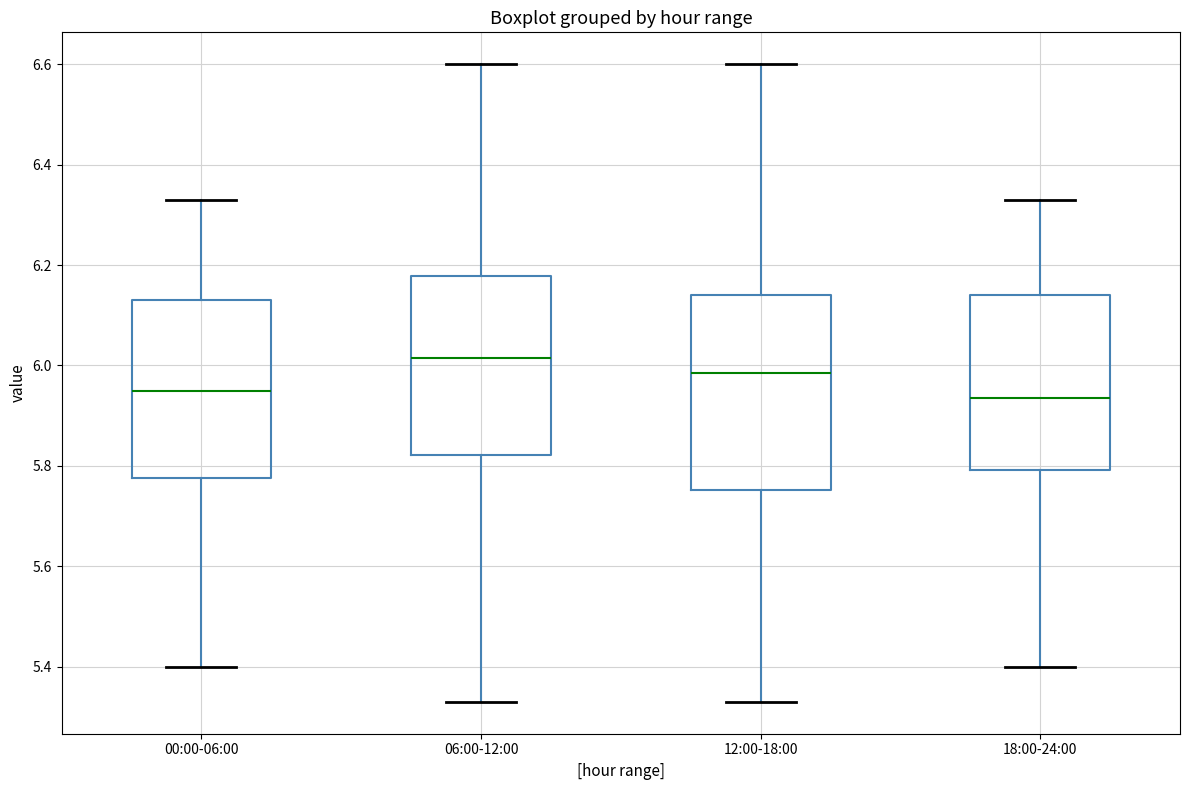

Reading left to right, read every box against the y-axis: the position of its median line, the range the box covers, and the ends of its whiskers. The values are not printed on the chart, so give them approximately, as read against the axis.

00:00-06:00: median 5.96, box 5.78 to 6.14, whiskers 5.40 to 6.34
06:00-12:00: median 6.02, box 5.82 to 6.18, whiskers 5.34 to 6.60
12:00-18:00: median 5.98, box 5.76 to 6.14, whiskers 5.34 to 6.60
18:00-24:00: median 5.94, box 5.80 to 6.14, whiskers 5.40 to 6.34